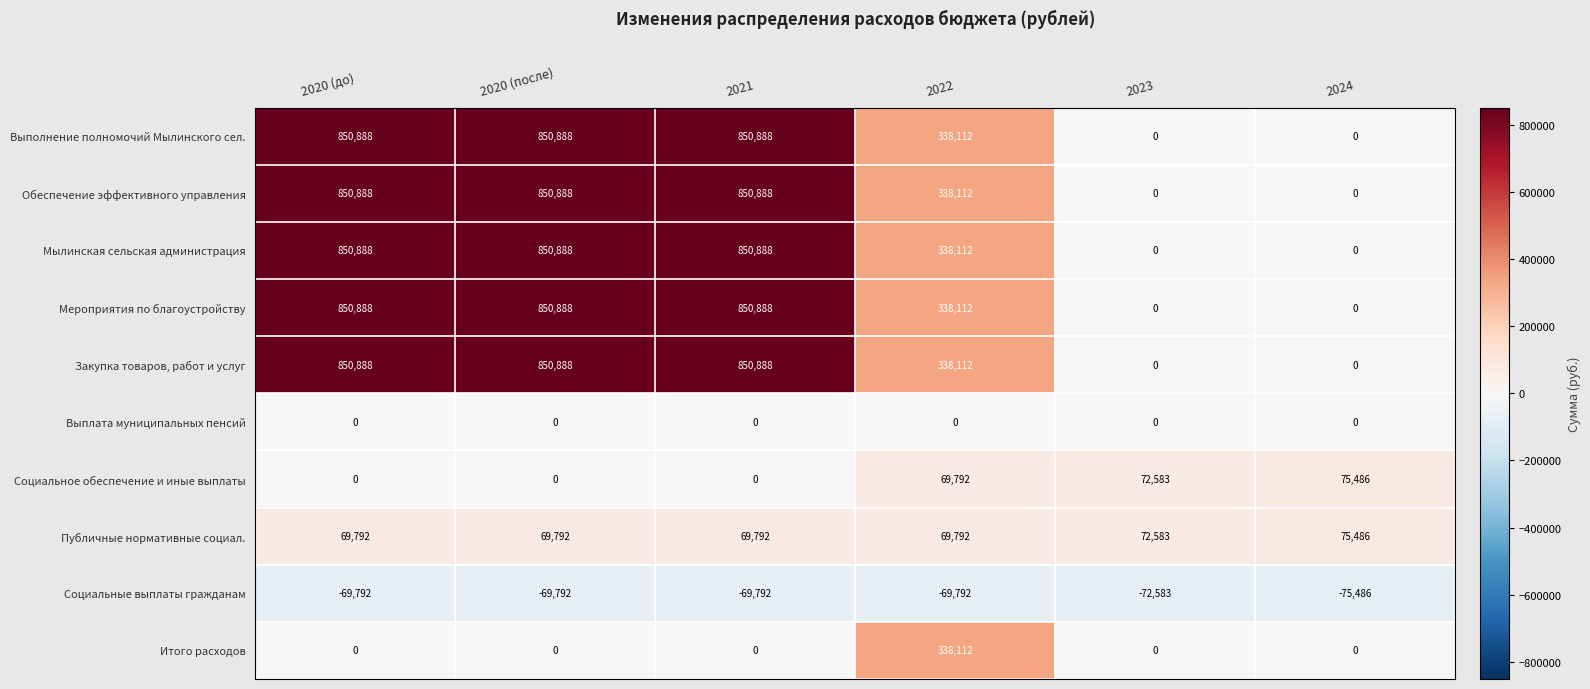

What value does the Мероприятия по благоустройству series have at 2022, to the nearest 100?

338100